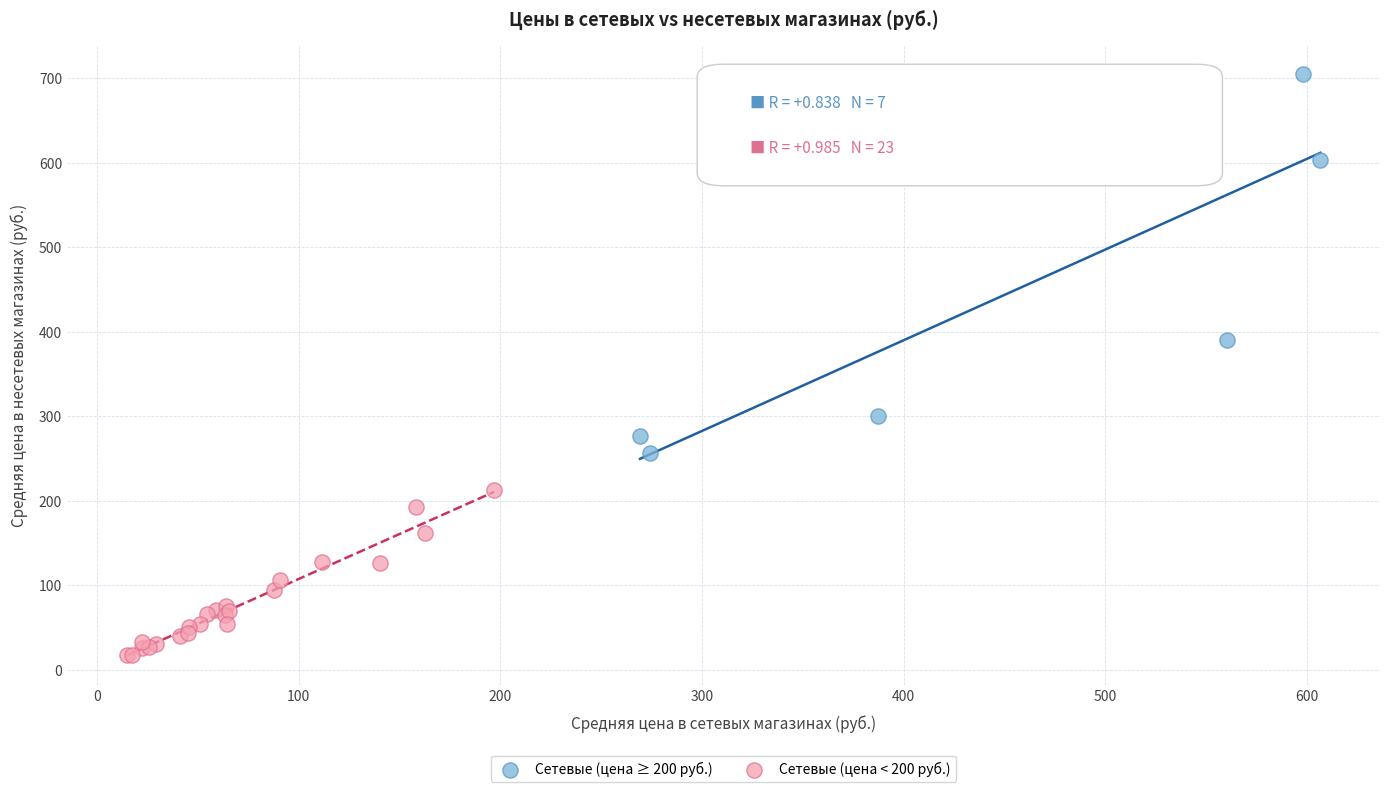

Which series reaches the maximum Y coordinate?

Сетевые (цена ≥ 200 руб.)